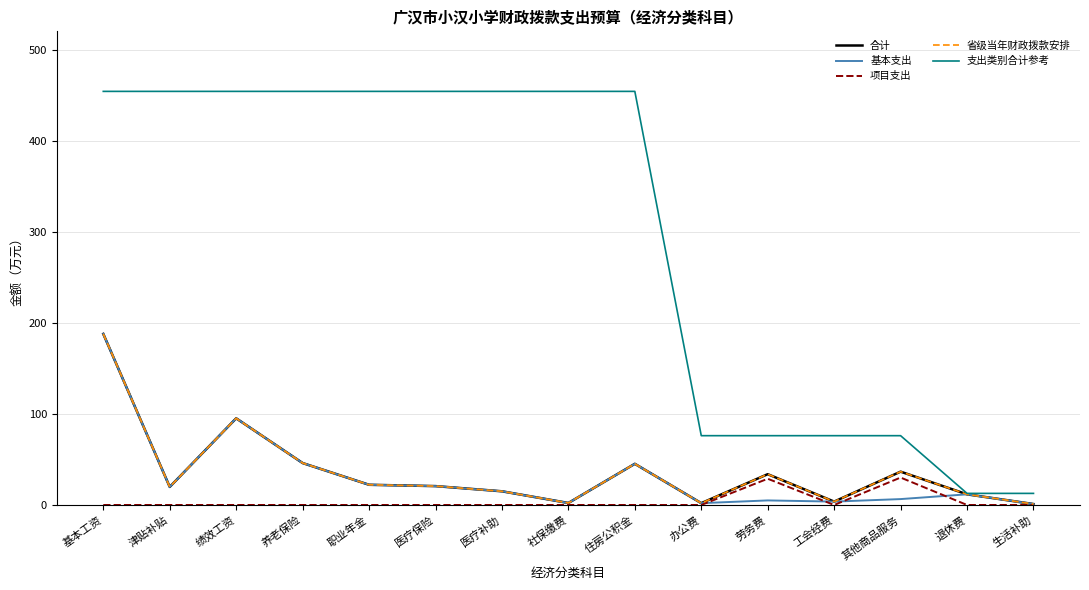

What is the value of the 基本支出 point at the 8th from the left?

2.2